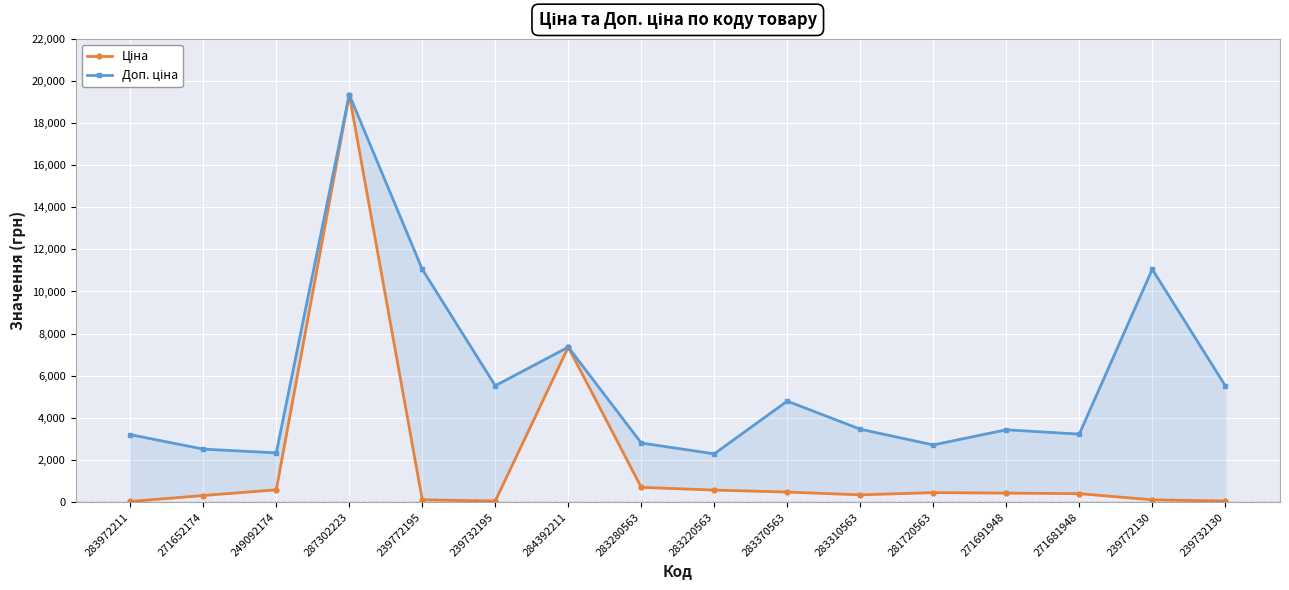

What is the value of the Ціна point at the 8th from the left?

701.9